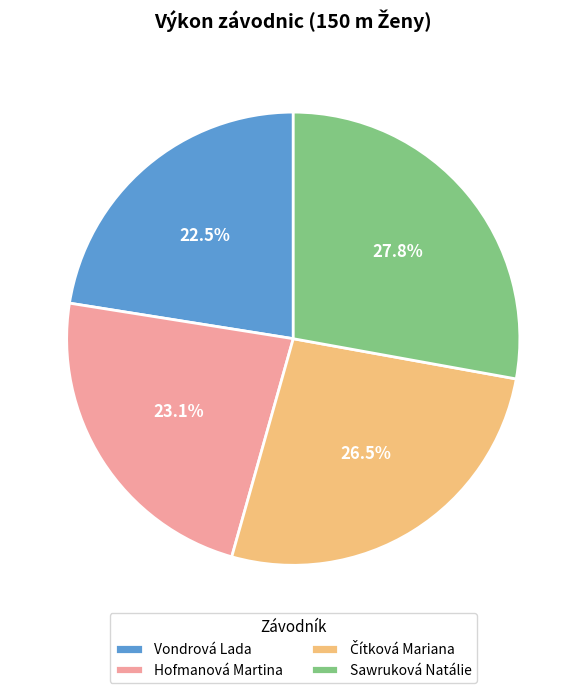

How much of the chart is everything except Sawruková Natálie?

72.2%